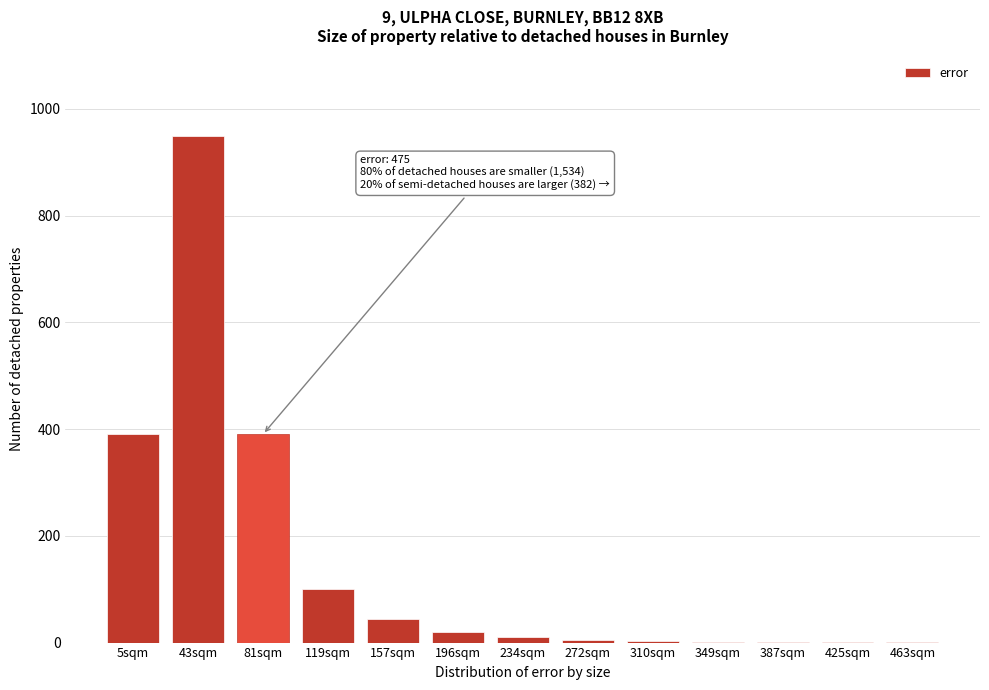

True or false: the data shows 1251 at 43sqm.

False